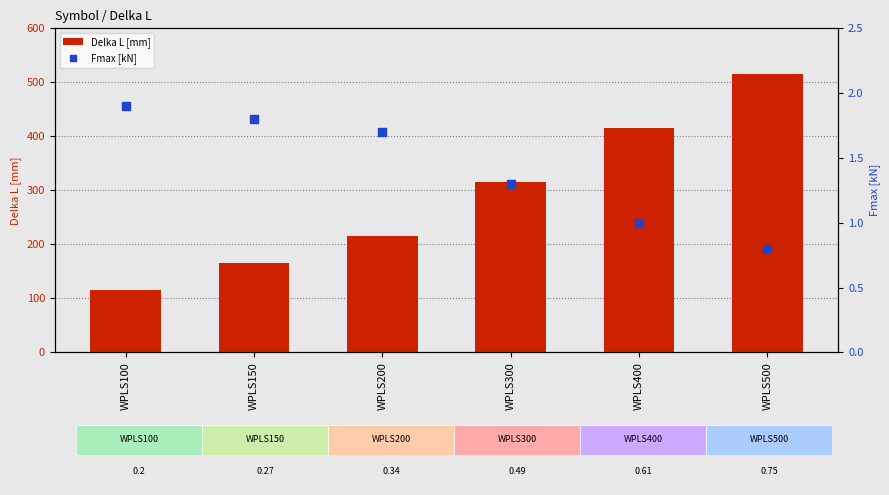

Which series has the widest spread of Y values?

Delka L [mm]